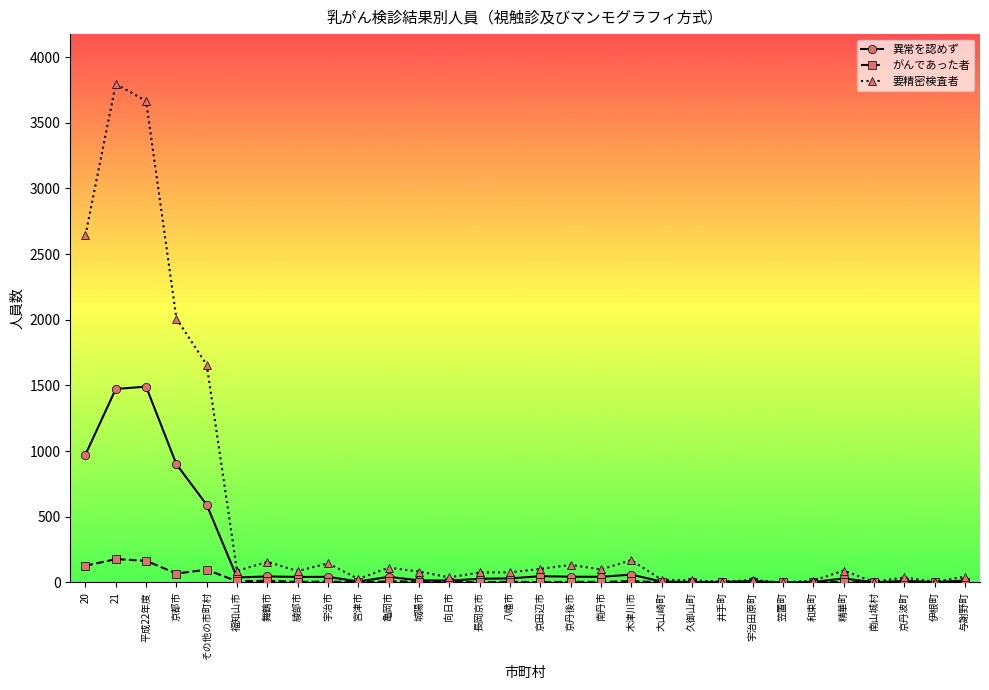

At which label is 要精密検査者 closest to 1897?

京都市